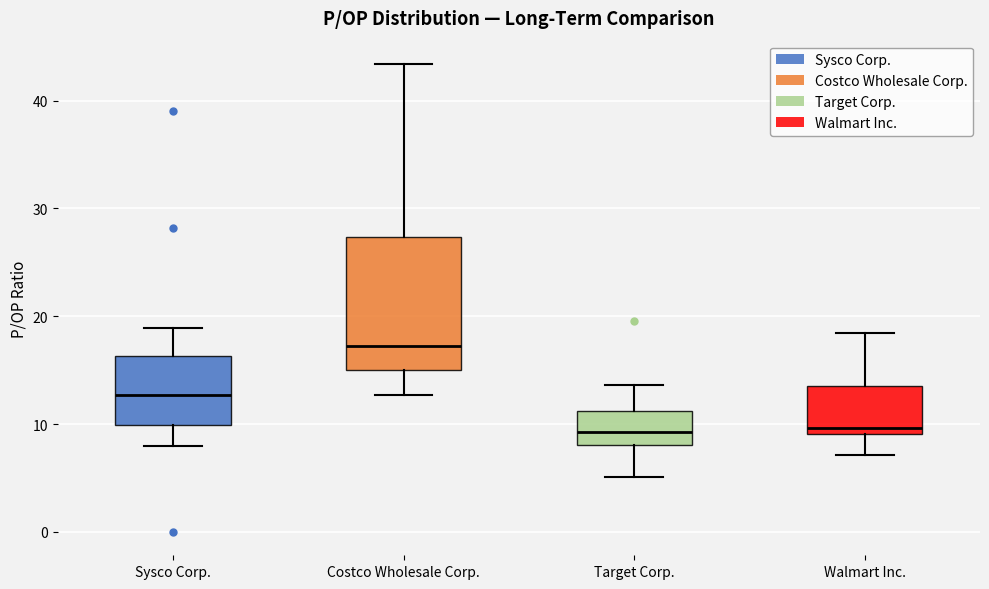

Where does the lower whisker of the box for Sysco Corp. end on the y-axis? The values are not printed on the chart, so give them approximately, as read against the axis.

8